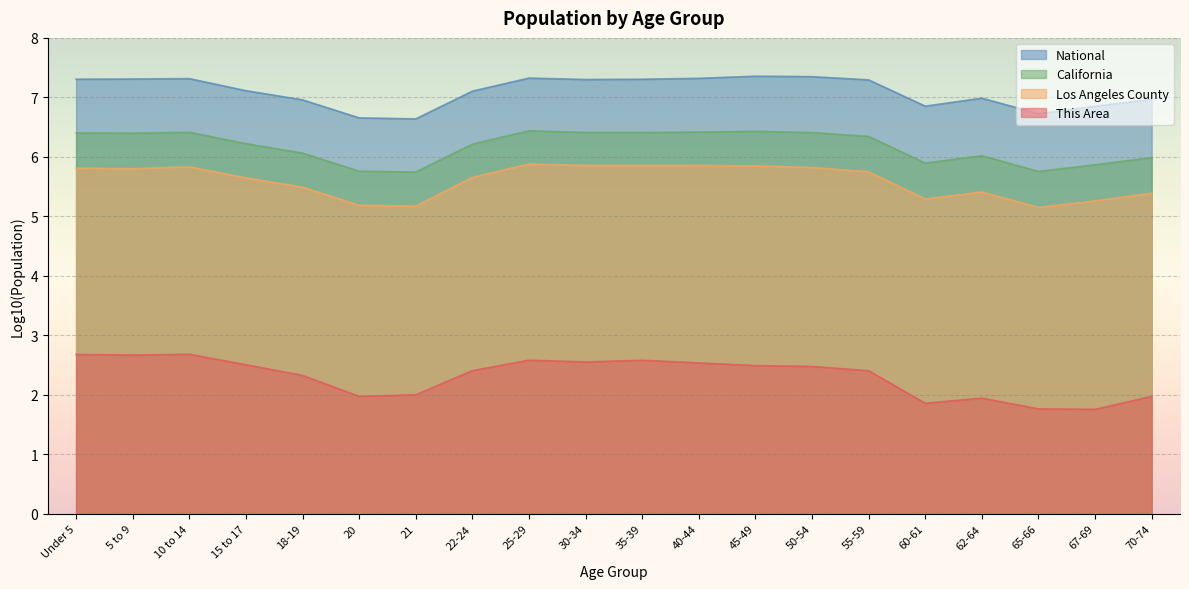

How many data points does each series have?

20